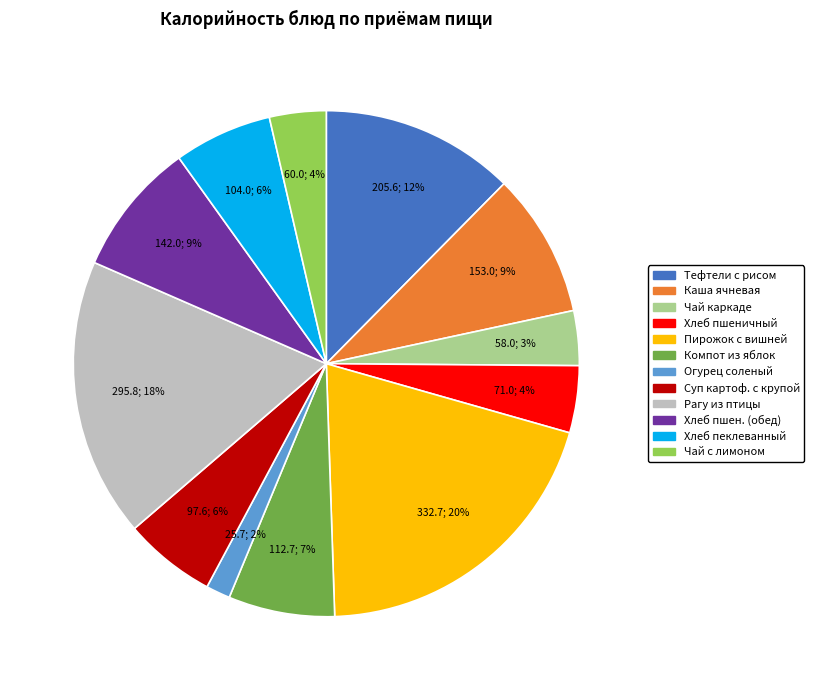

Does any single category account for the majority?

No